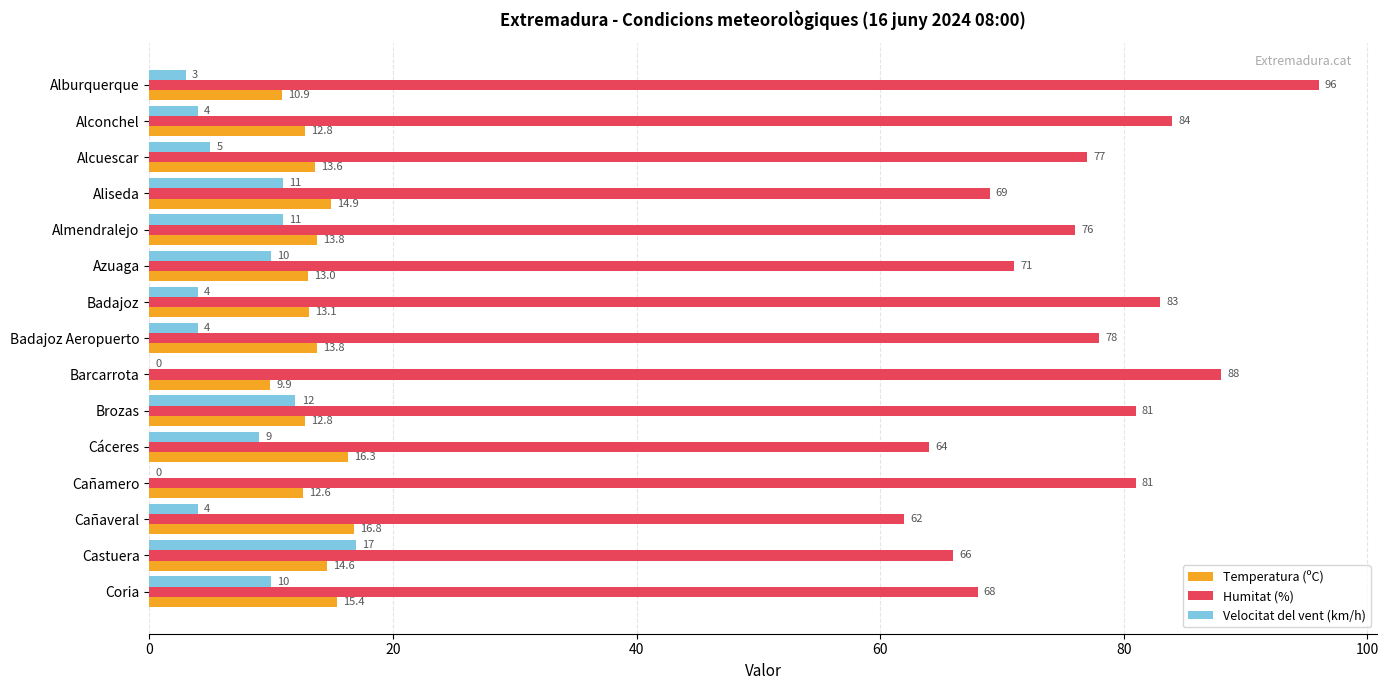

What is the maximum value shown in the chart?

96.0